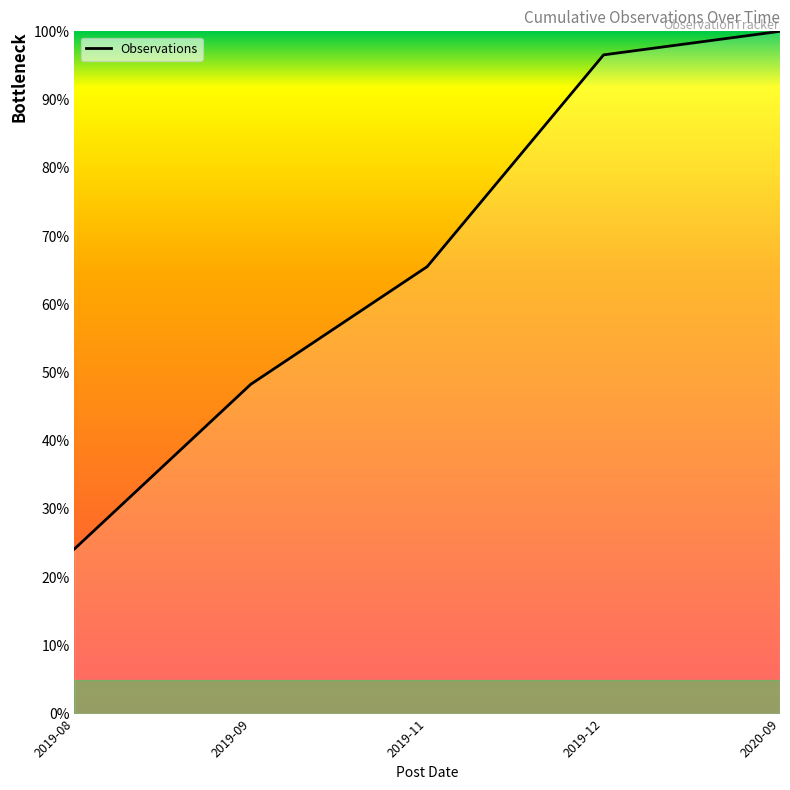

Does the chart have visible grid lines?

No